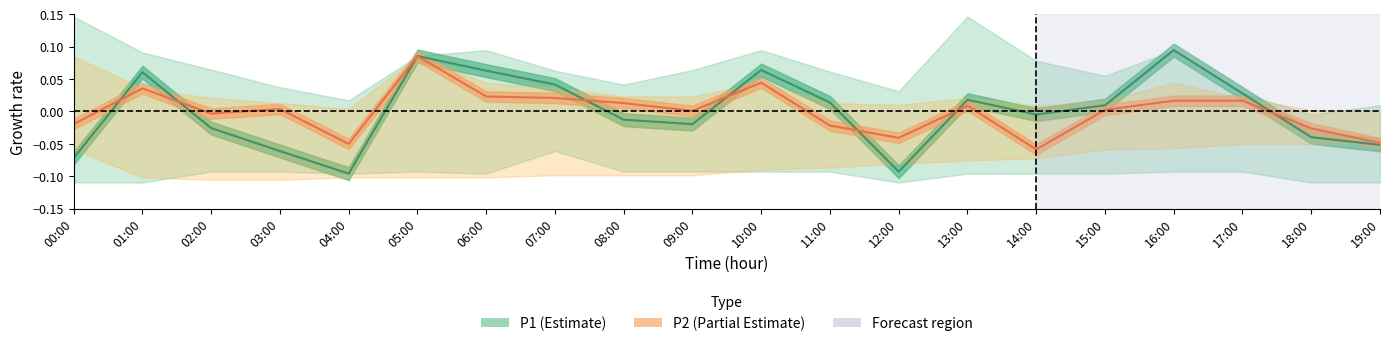

What is the difference between the maximum and minimum values in the P1 series?

0.2